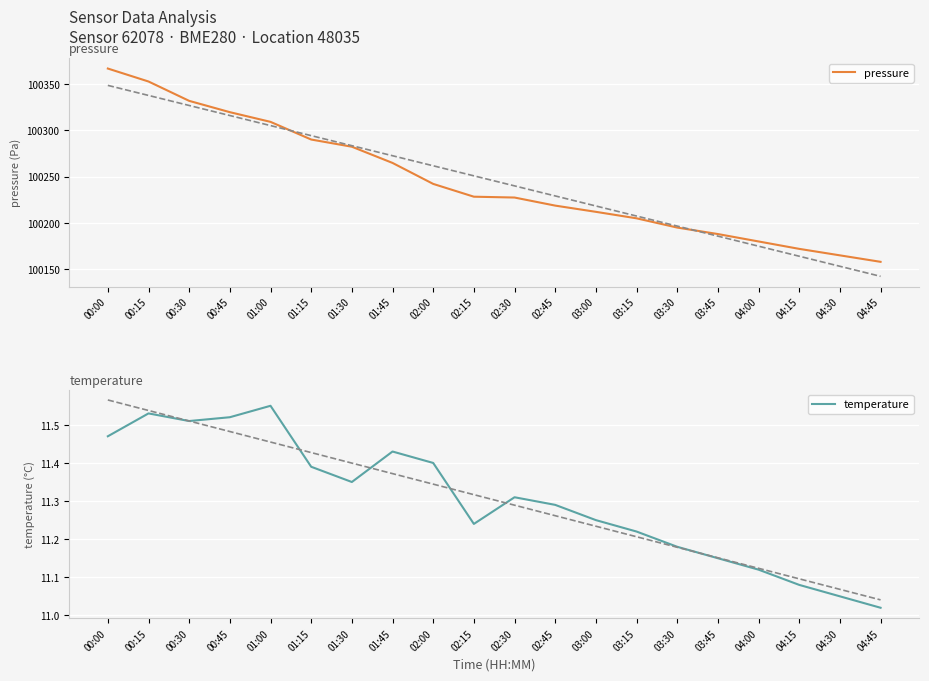

Is this an area chart (filled region under the line)?

No